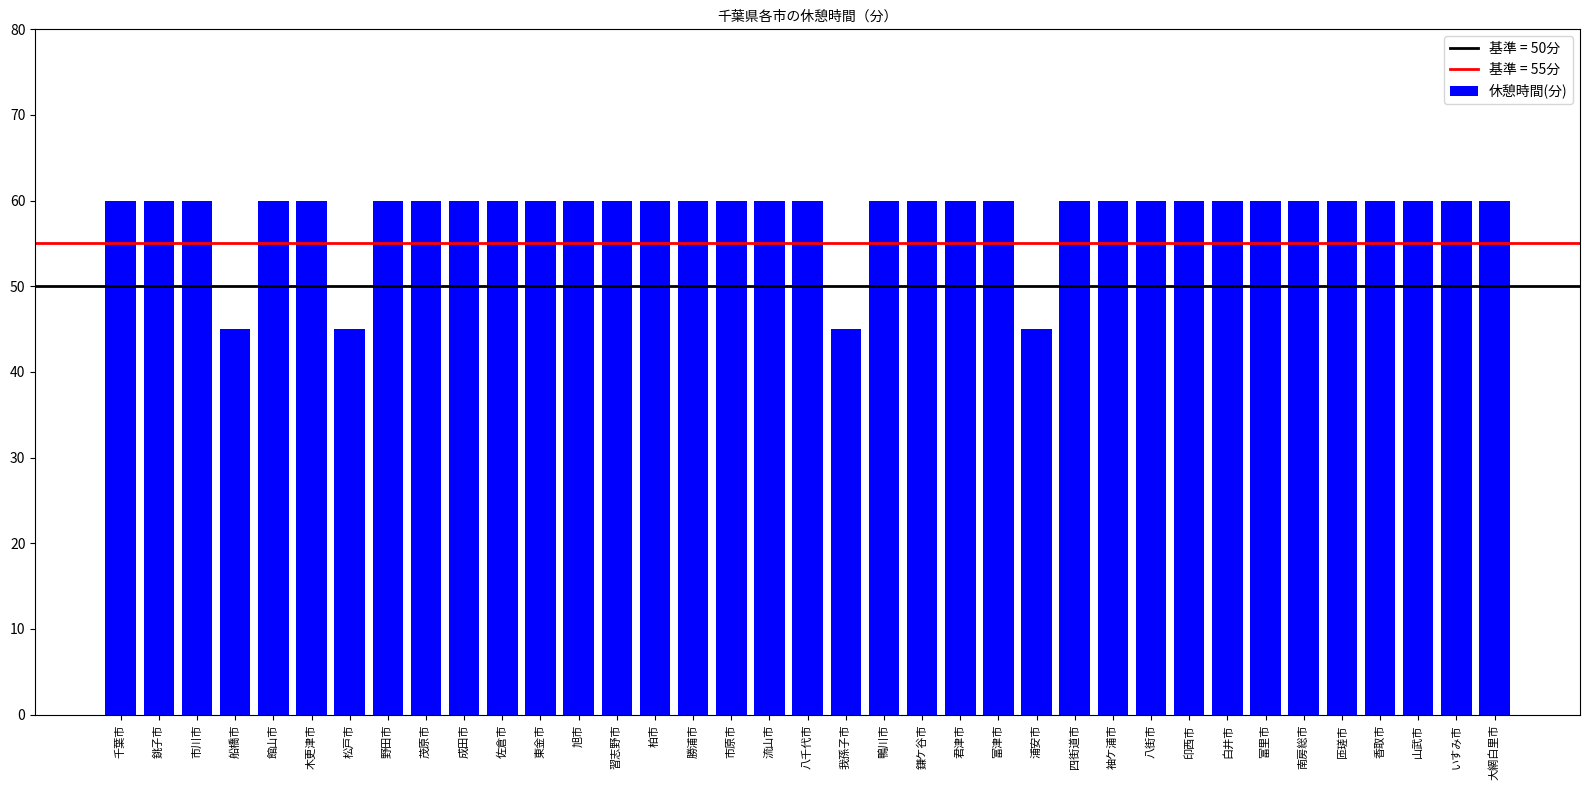

What is the maximum value shown in the chart?

60